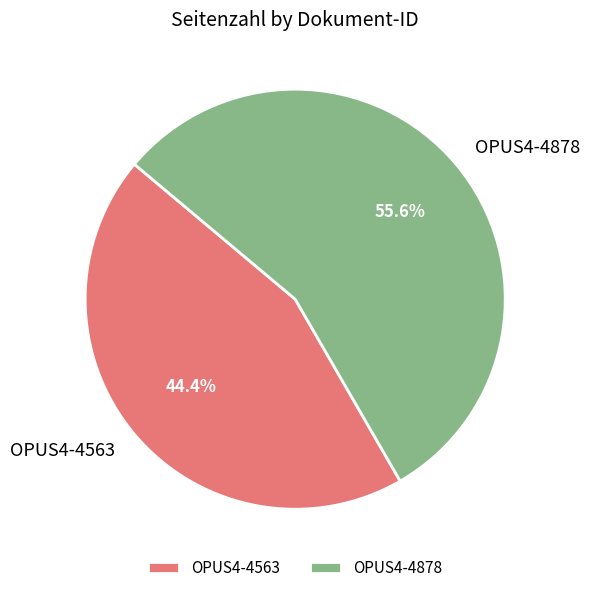

Does any single category account for the majority?

Yes